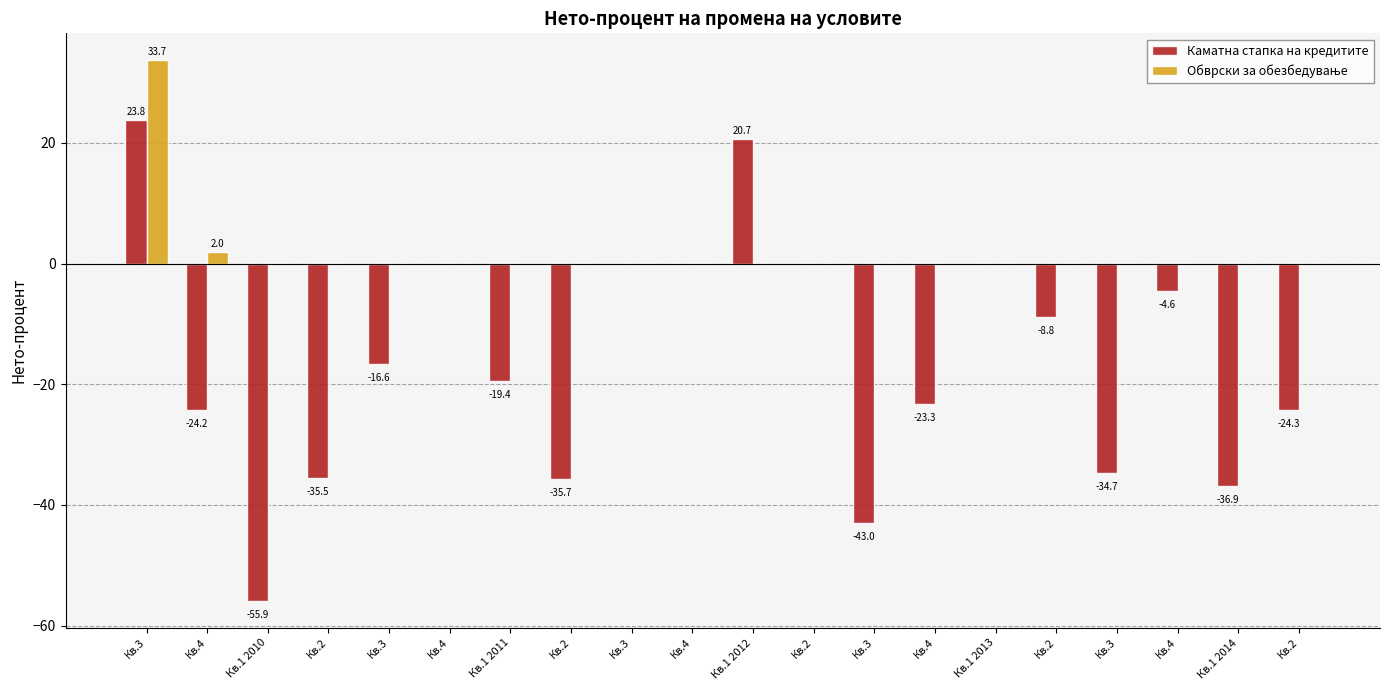

Are the bars horizontal?

No